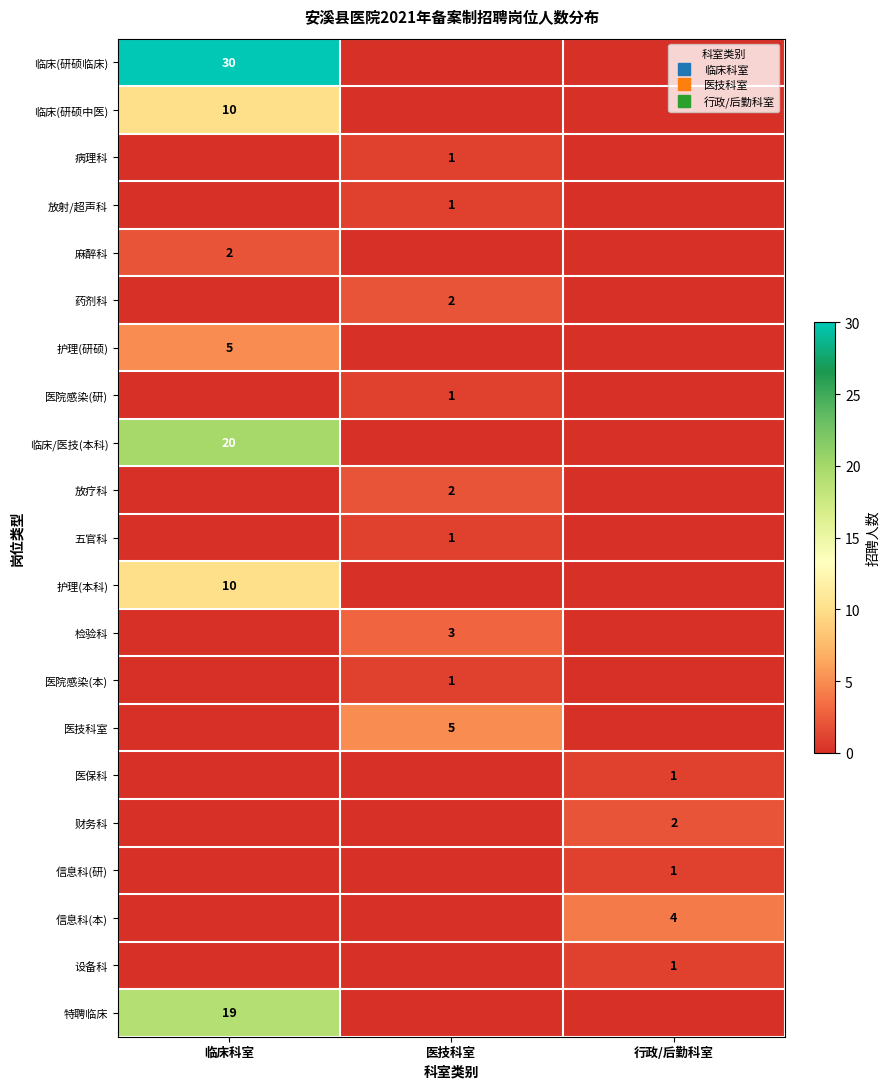

Which series changed the most between 医技科室 and 行政/后勤科室?

医技科室